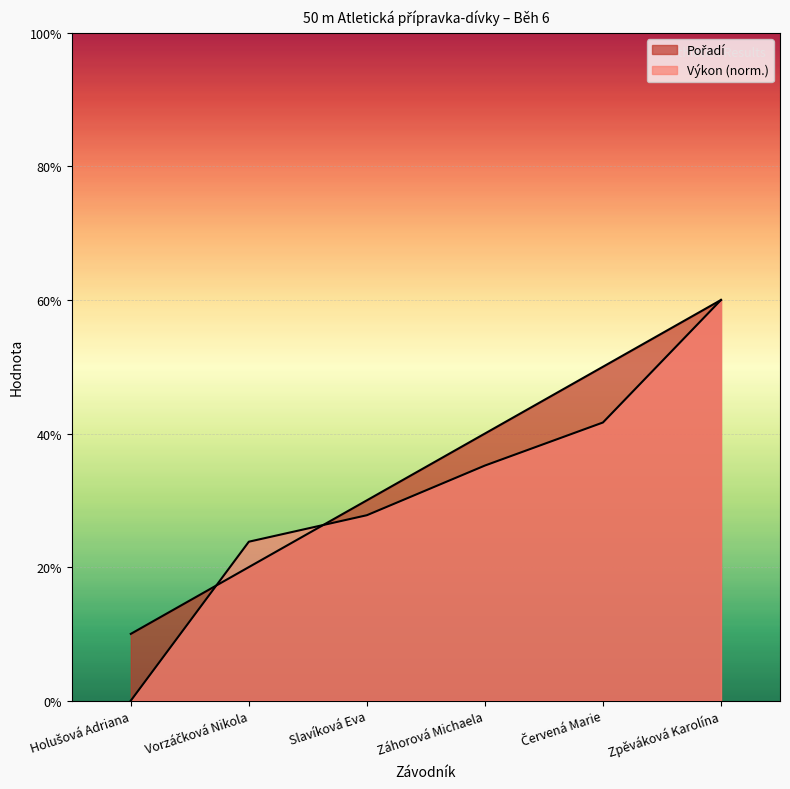

What is the label of the 4th point from the right?

Slavíková Eva